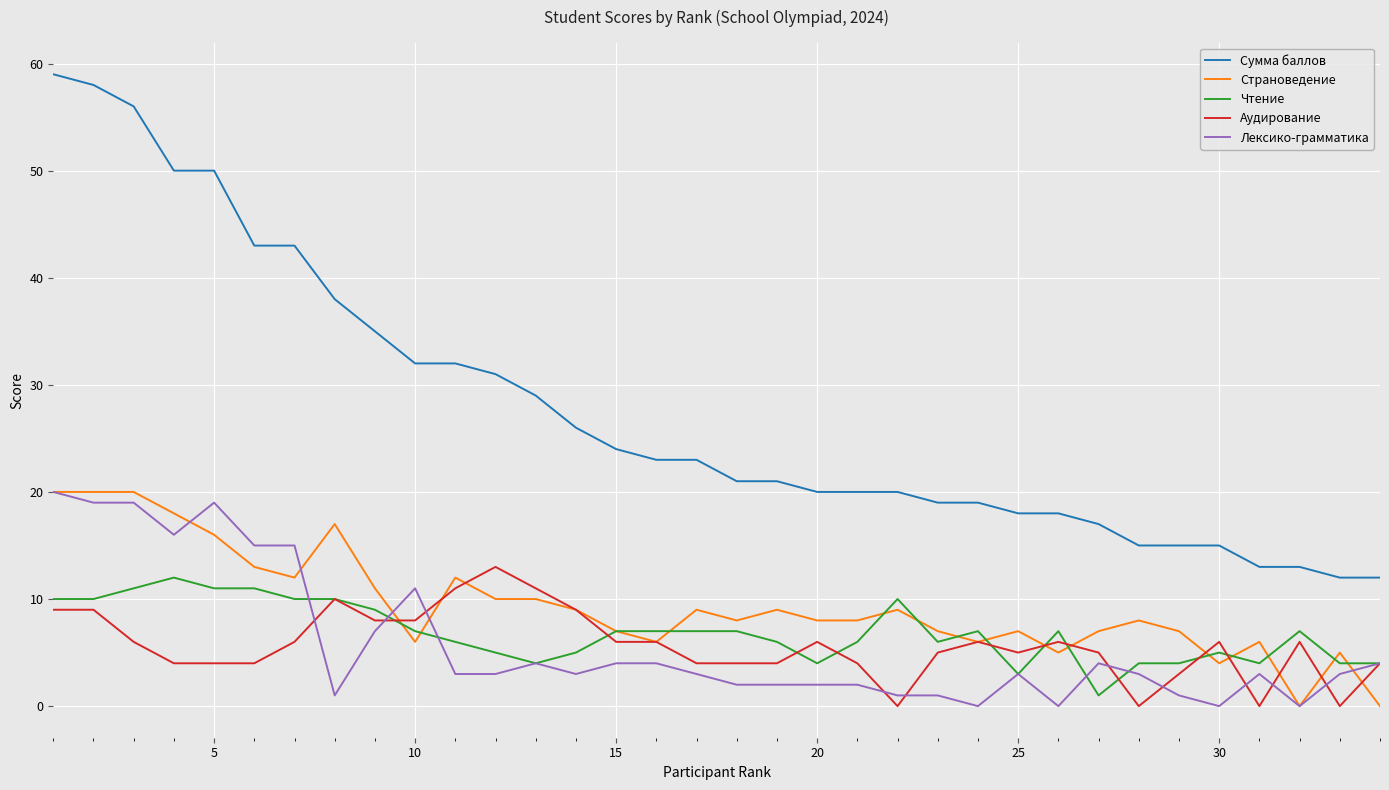

Does the chart have visible grid lines?

Yes